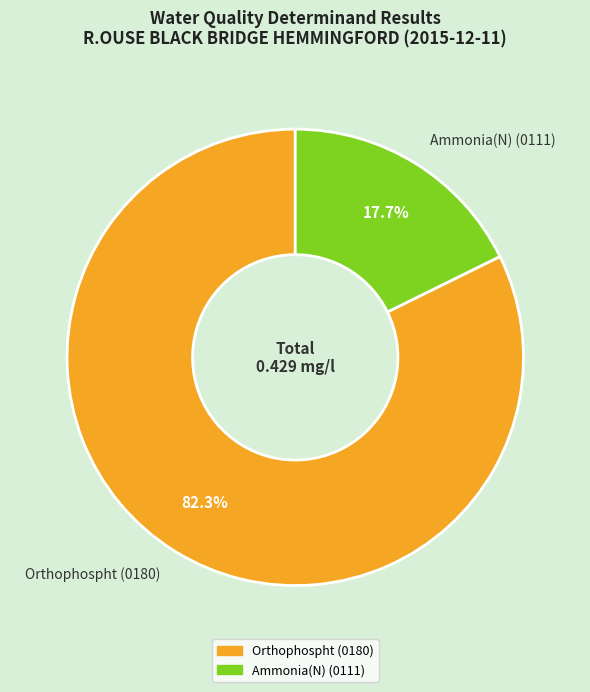

To the nearest percent, what portion does Ammonia(N) (0111) represent?

18%